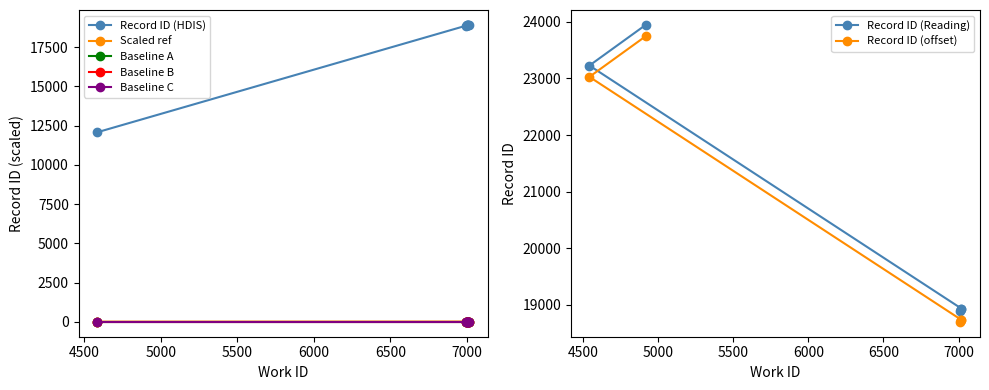

Which has a higher value, 7002 or 4585?

7002